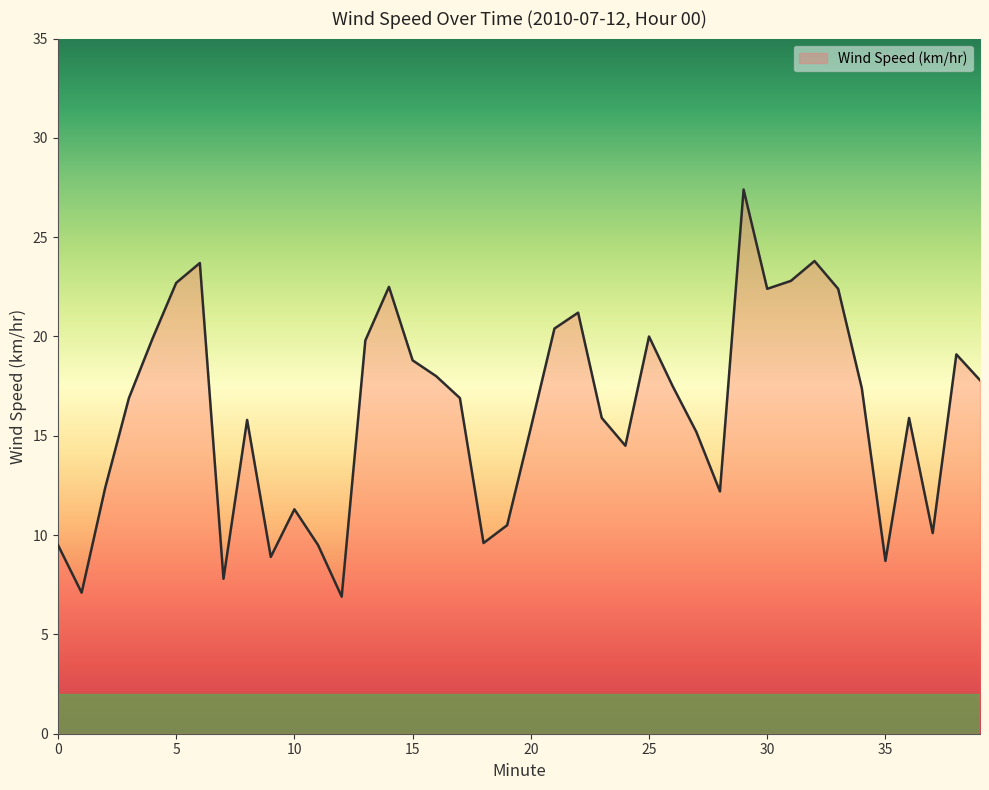

What is the difference between the maximum and minimum values?

20.5